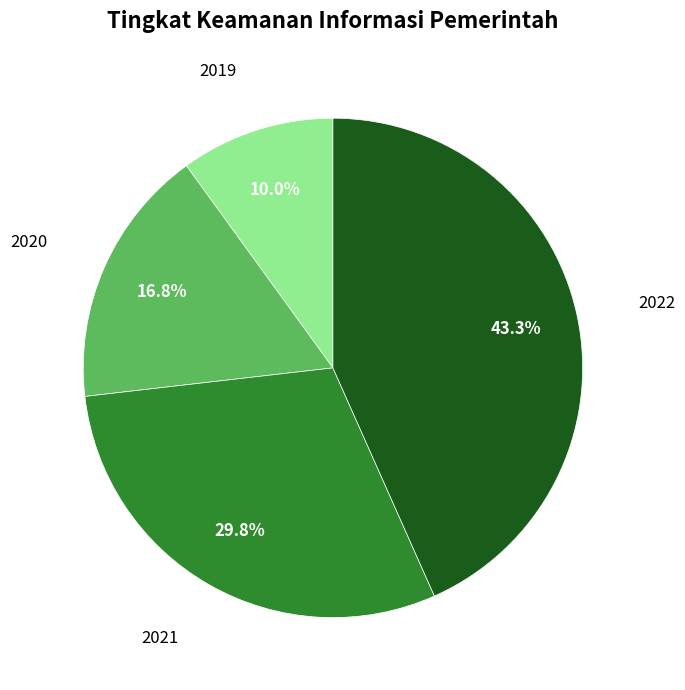

To the nearest percent, what portion does 2022 represent?

43%